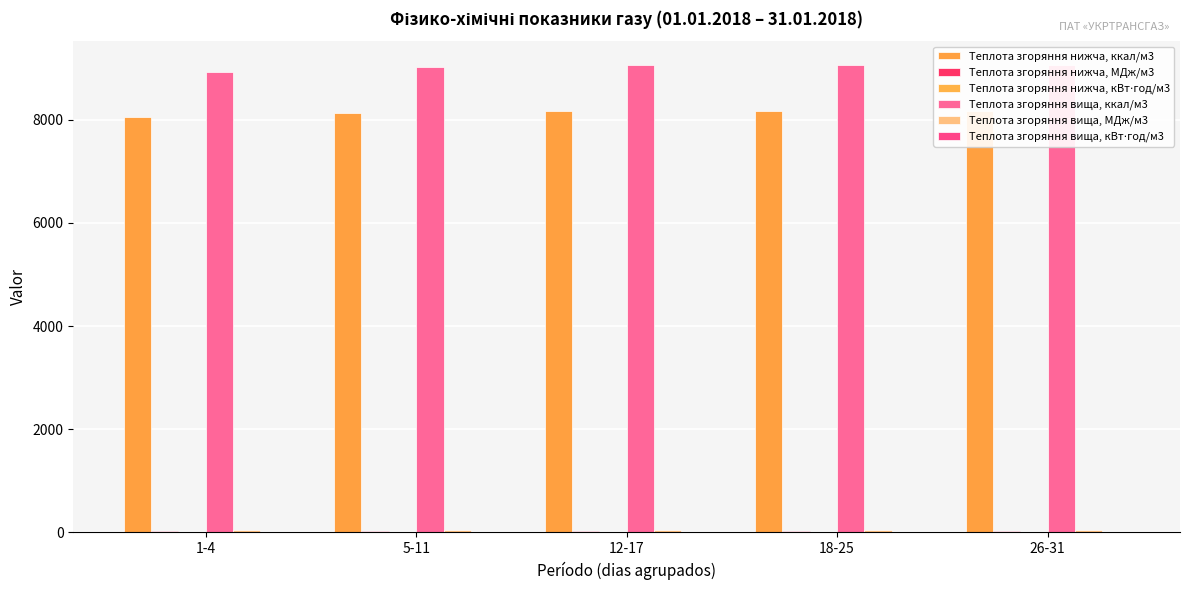

Which category has the highest value across all series?

18-25